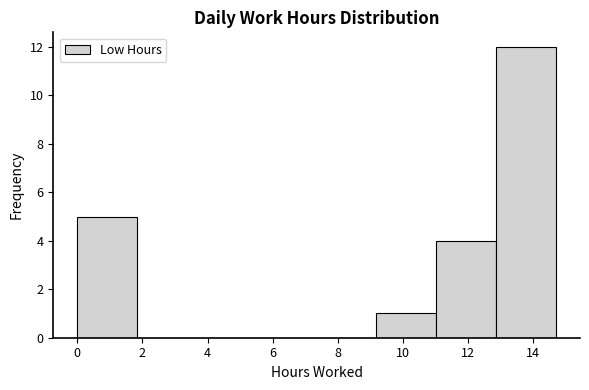

Reading left to right, list every bar in this chart as the range it spans on the x-axis followed by its height. Neither the bar edges nor the heights are printed on the chart, so give them approximately, as read against the axes.

0.0 to 1.8: 5
1.8 to 3.6: 0
3.6 to 5.6: 0
5.6 to 7.4: 0
7.4 to 9.2: 0
9.2 to 11.0: 1
11.0 to 12.8: 4
12.8 to 14.8: 12